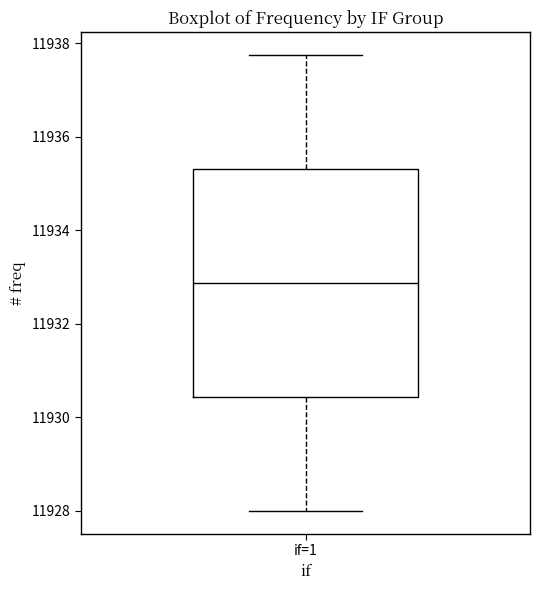

Where is the upper edge of the box for if=1 on the y-axis? The values are not printed on the chart, so give them approximately, as read against the axis.

11935.4